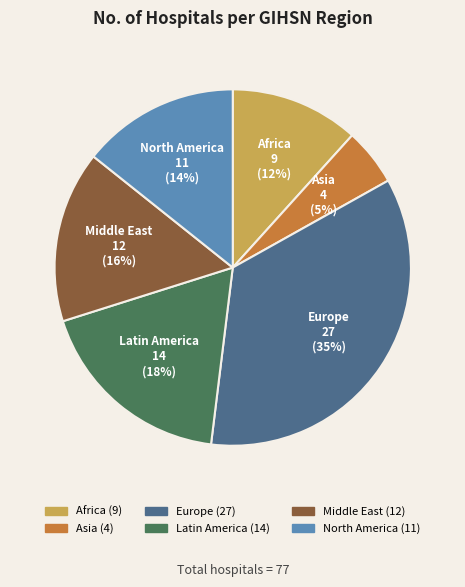

To the nearest percent, what is the difference between the largest and smallest slice percentages?

30%